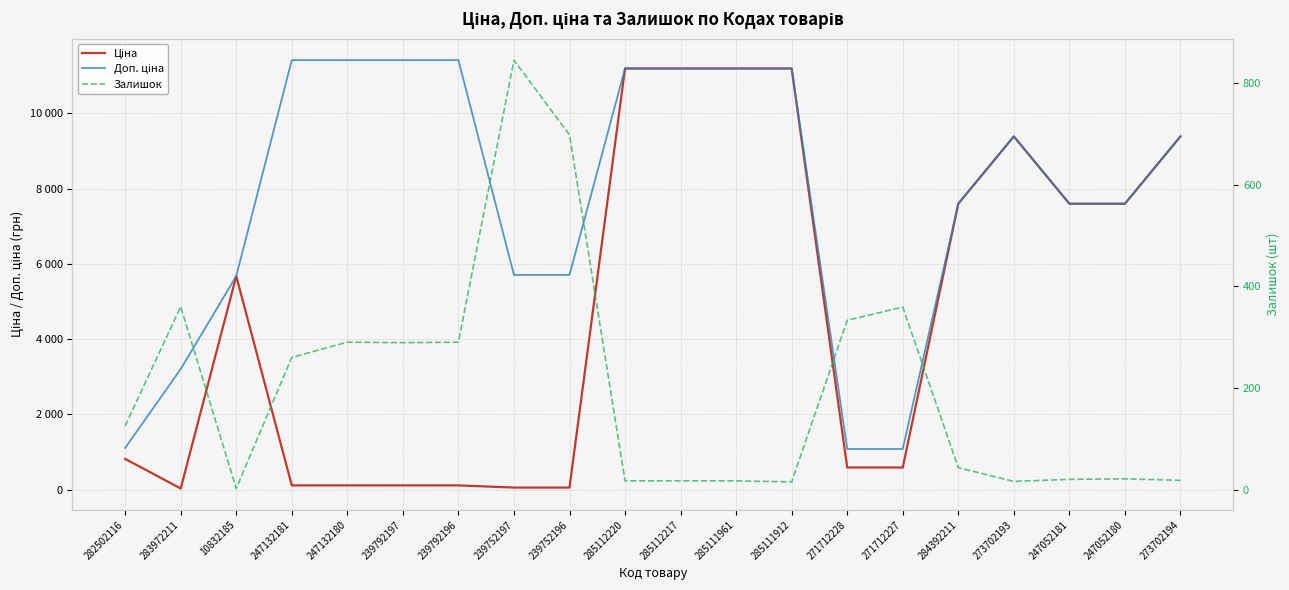

Read the Залишок value at 239752197.

845.0